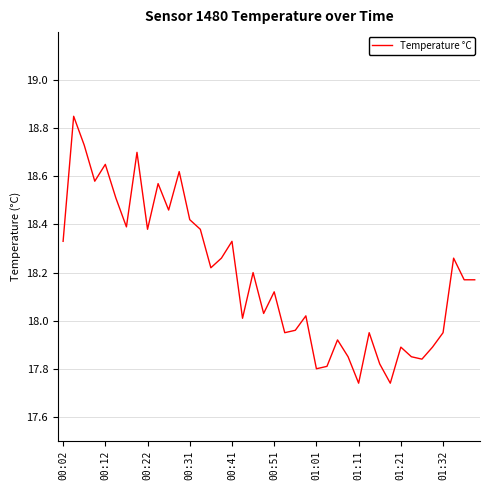

What is the difference between the maximum and minimum values?

1.1